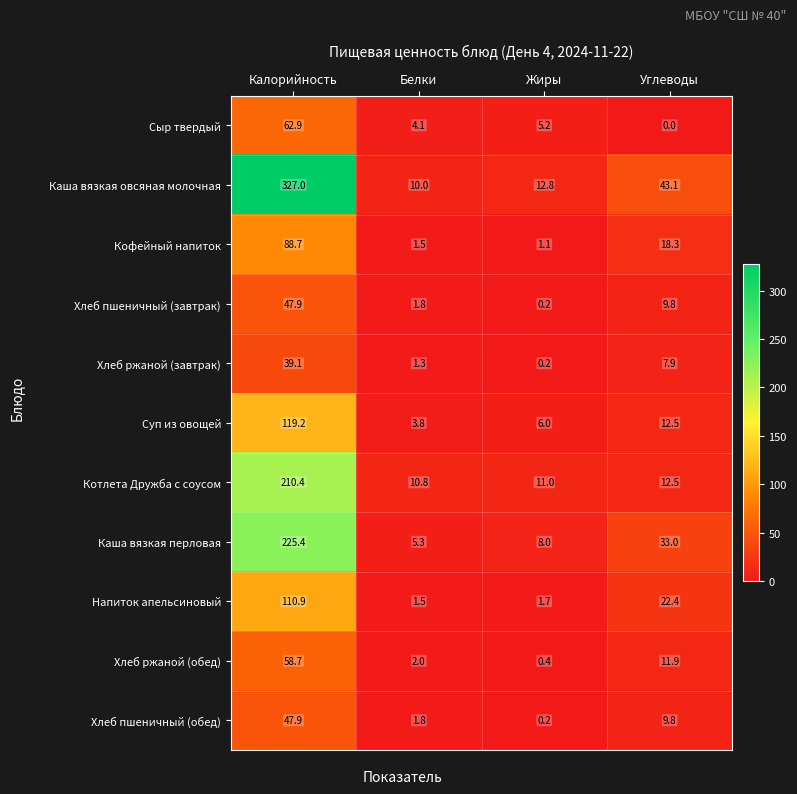

Which category has the lowest value in the Хлеб ржаной (обед) series?

Жиры